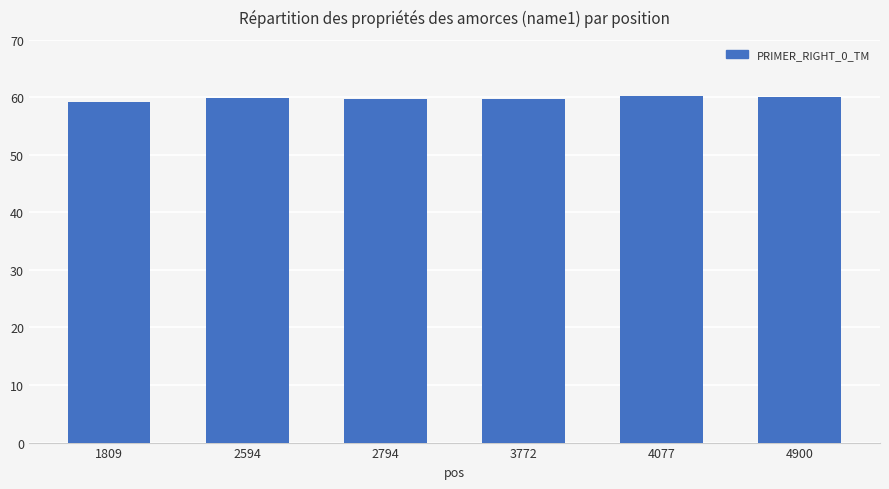

How many categories are shown in the chart?

6